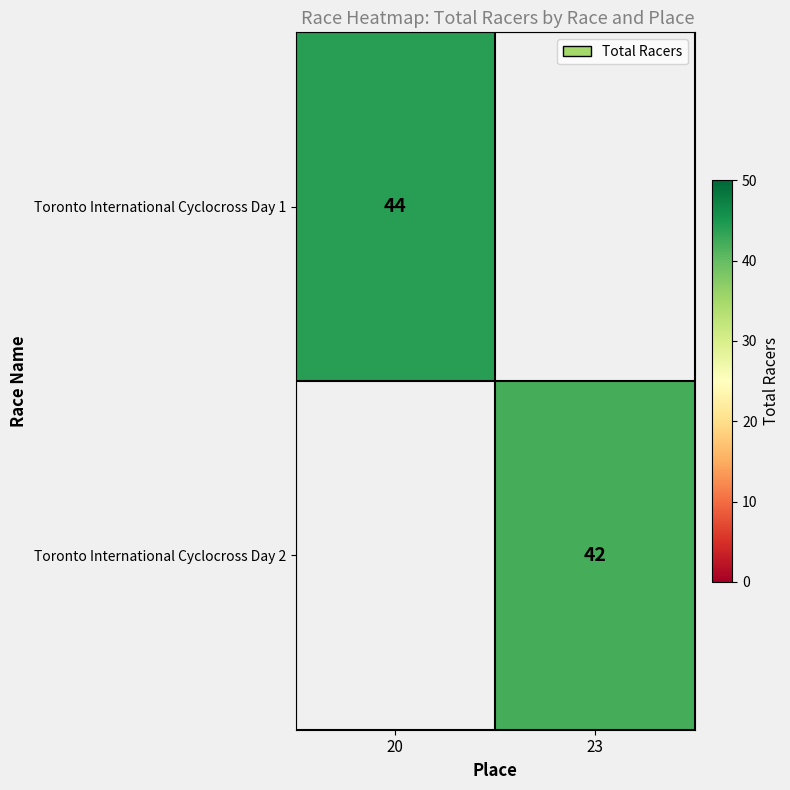

Which category has the highest value across all series?

20